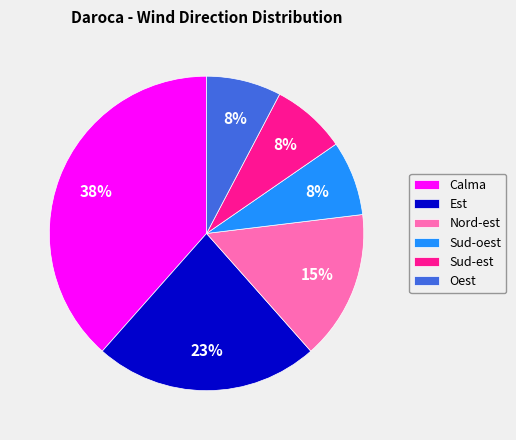

Which has a higher value, Oest or Nord-est?

Nord-est